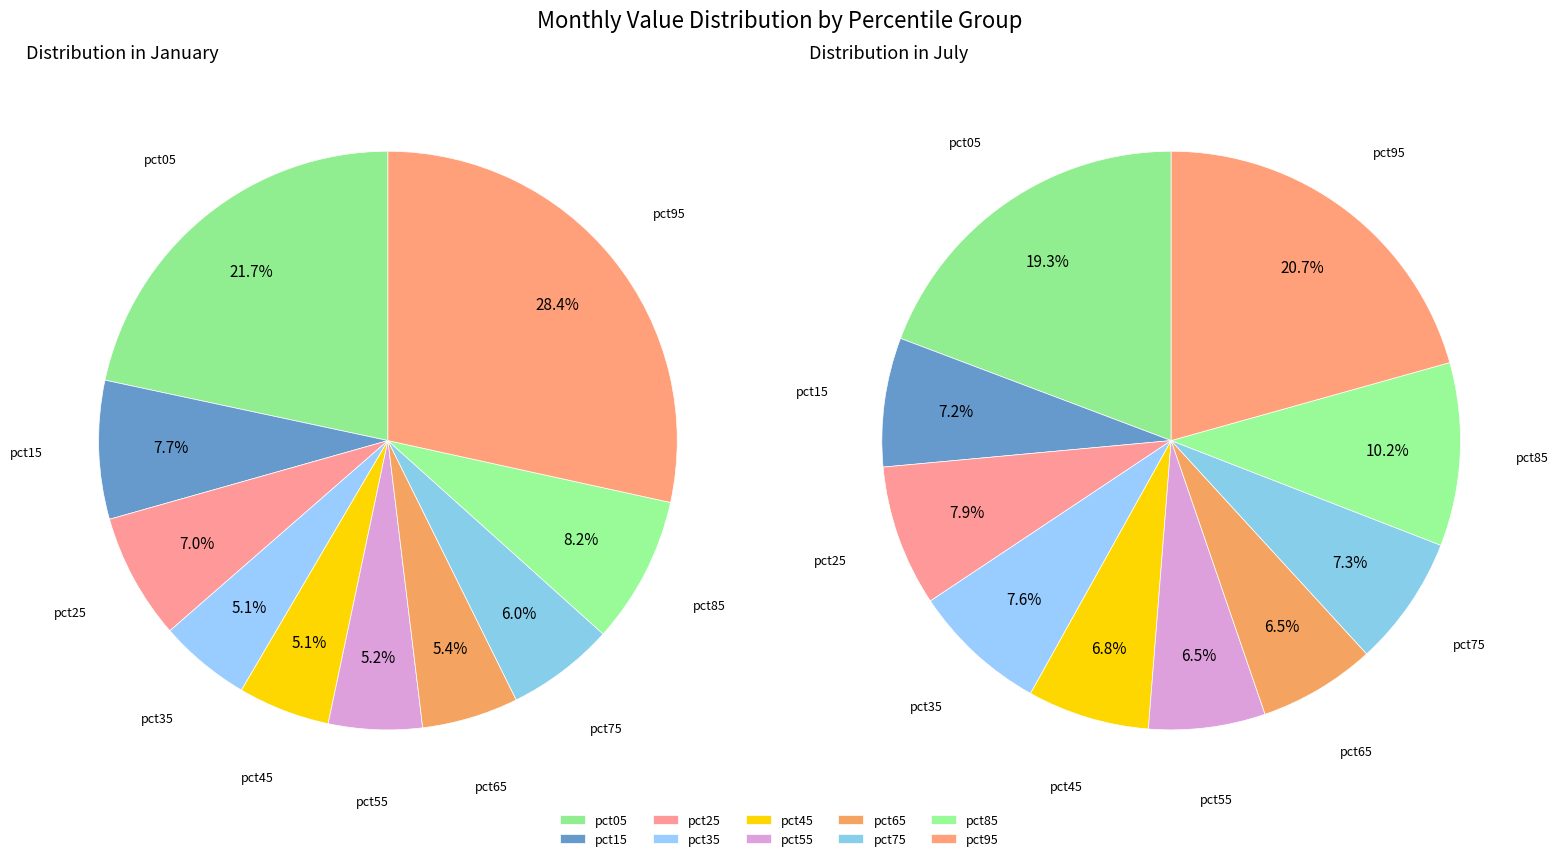

Does pct15 represent more than half of the total?

No